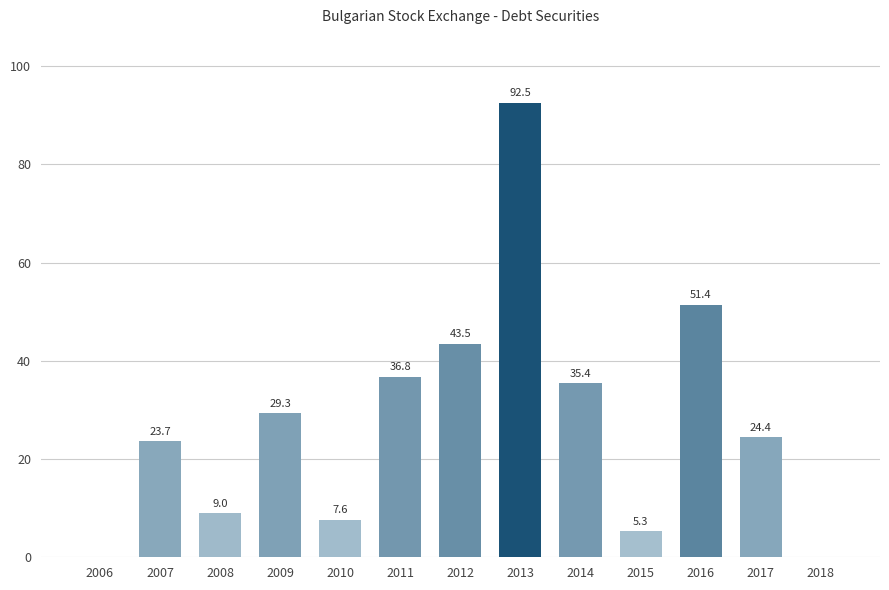

What is the greatest value displayed?

92.5